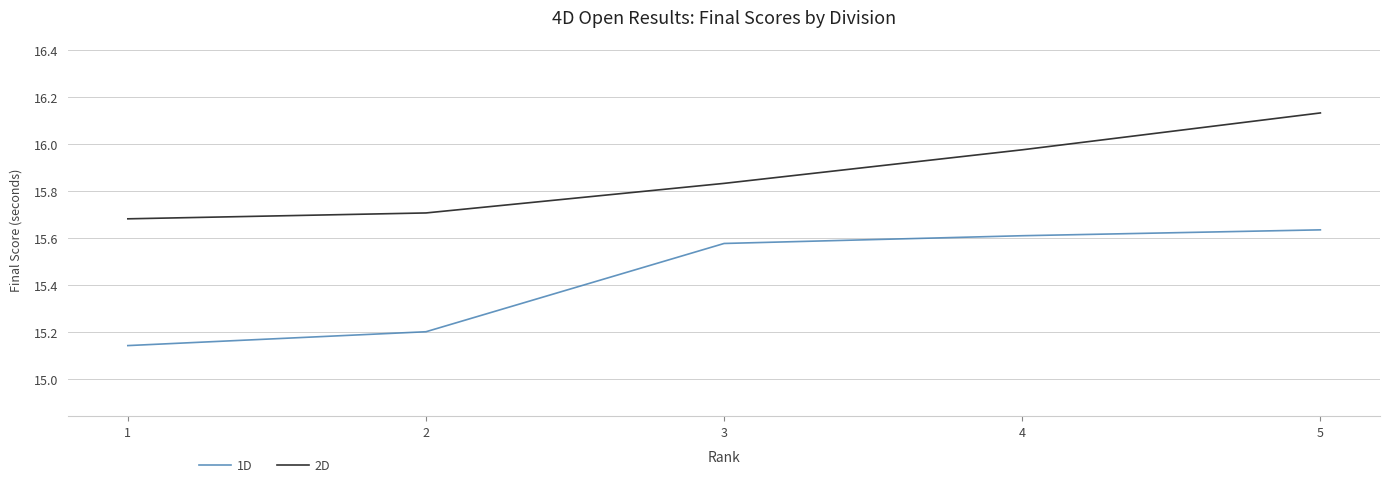

At which category is the sum across all series the highest?

5